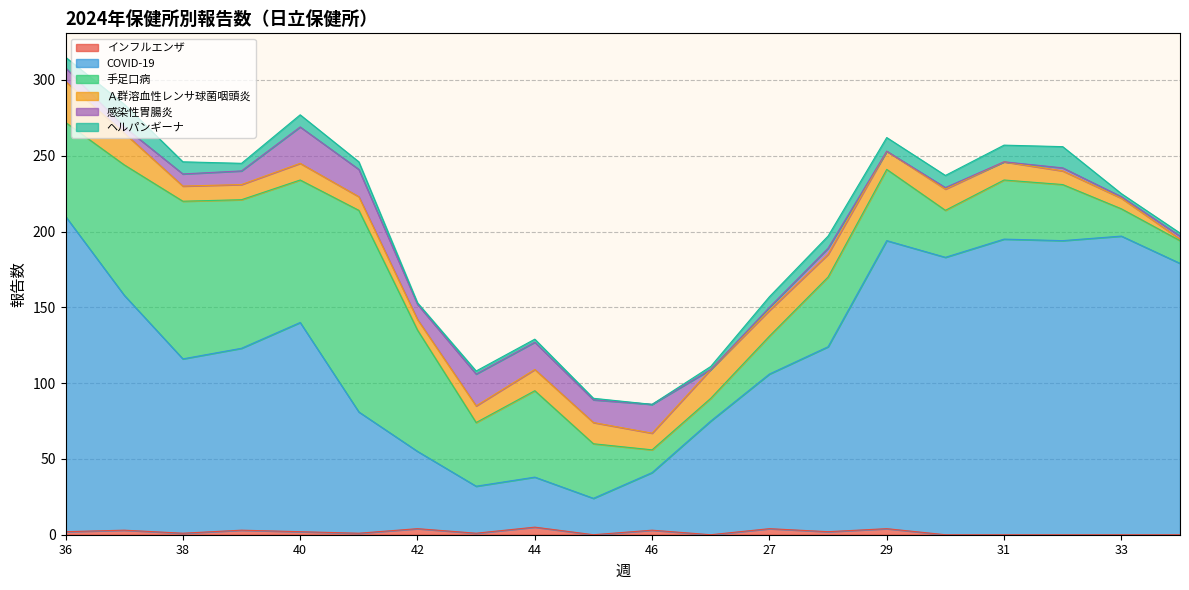

What is the highest value of the 手足口病 series?

133